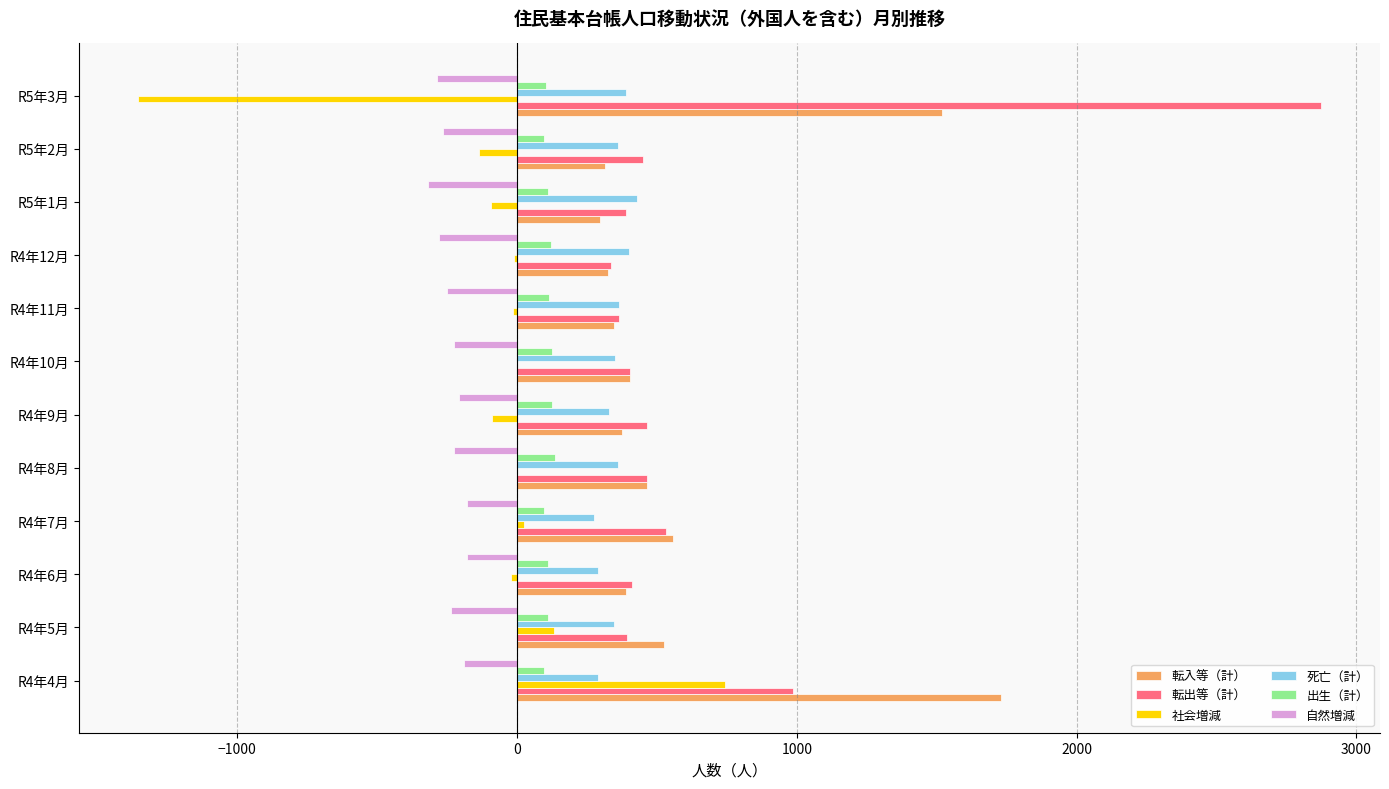

What is the average value of the 転出等（計） series?

672